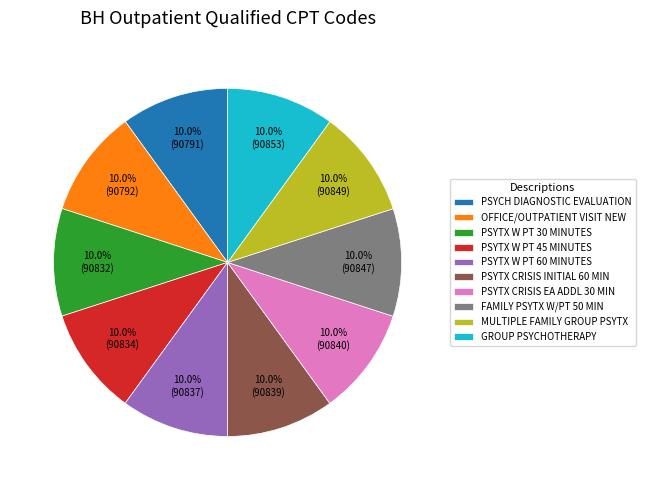

The PSYTX CRISIS INITIAL 60 MIN slice represents 10% of the pie. True or false?

True